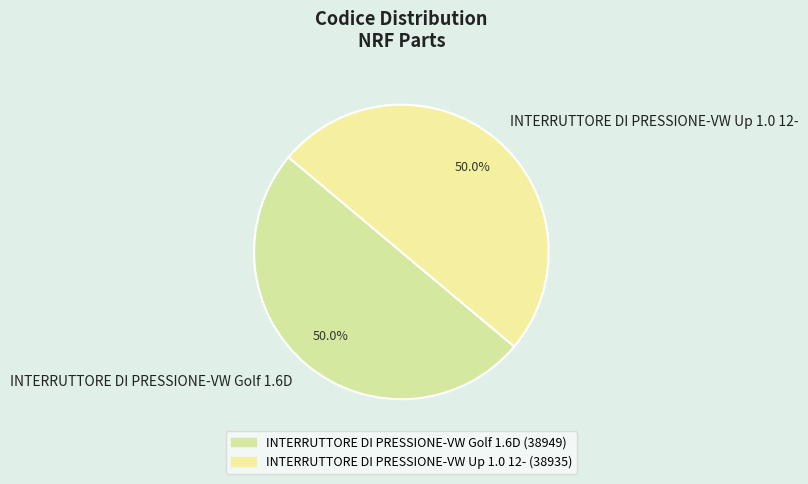

True or false: INTERRUTTORE DI PRESSIONE-VW Golf 1.6D accounts for 50% of the total.

True